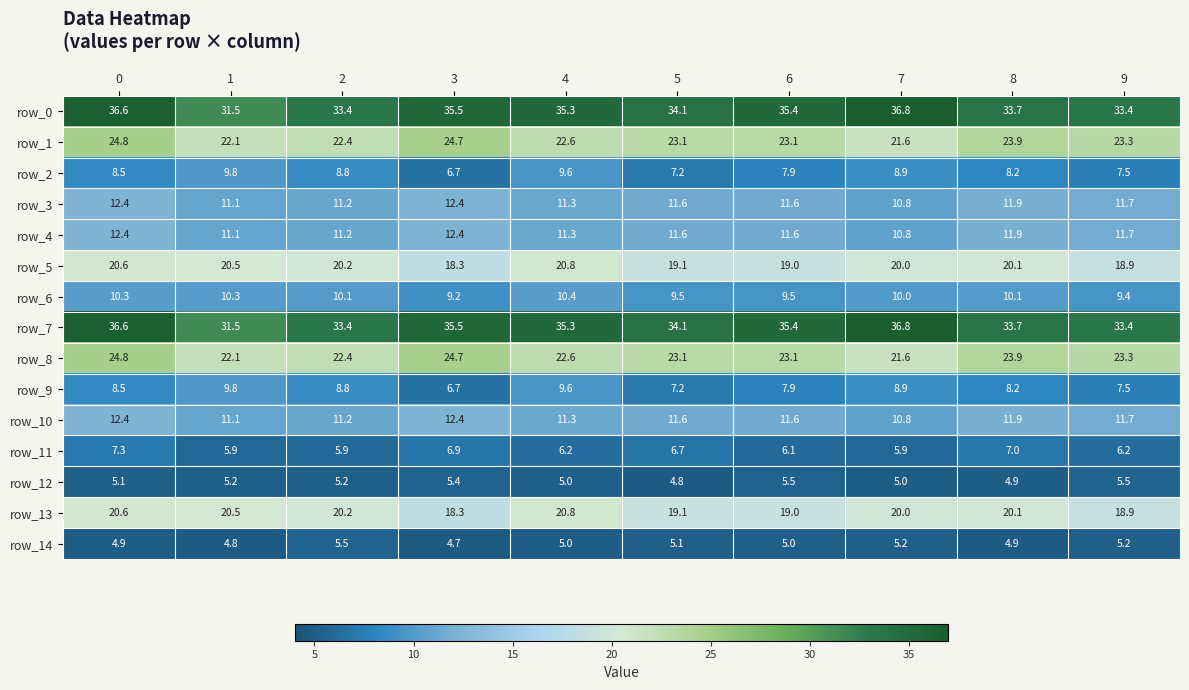

What is the maximum value shown in the chart?

36.8